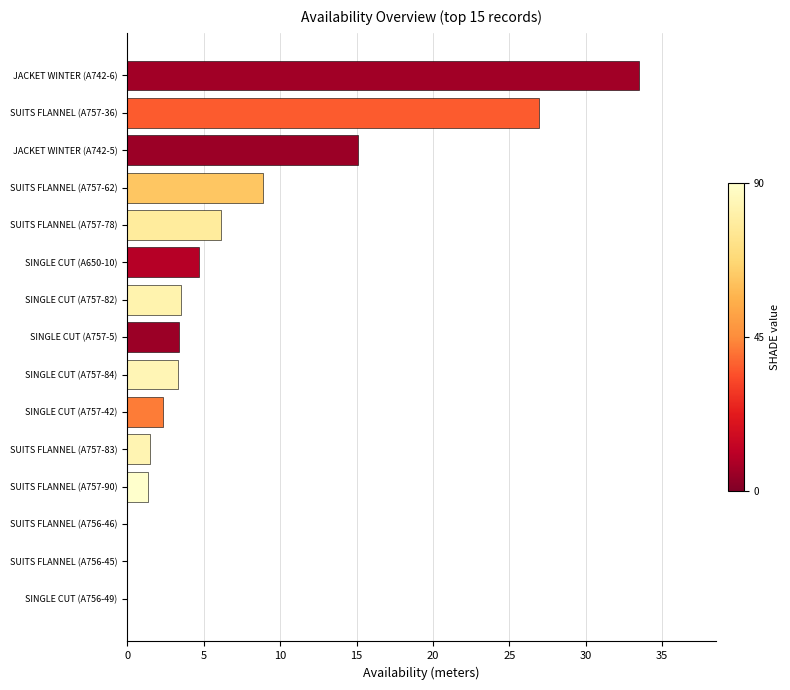

The chart shows a value of 4.7 at SINGLE CUT (A650-10). True or false?

True